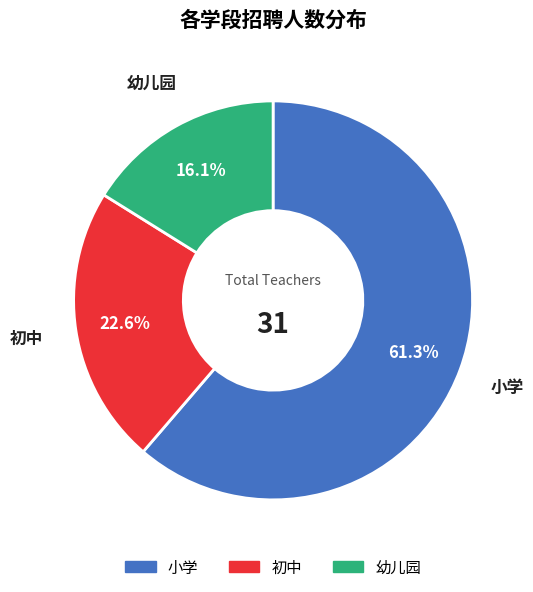

Which category has the biggest portion of the pie?

小学